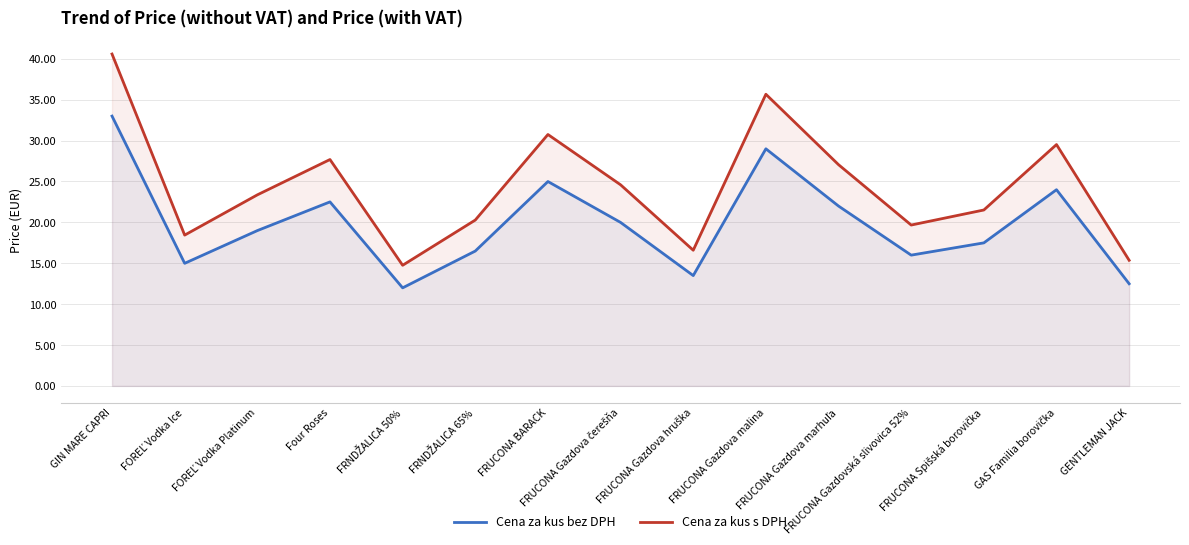

What is the difference between the Cena za kus s DPH values at FRNDŽALICA 50% and Four Roses?

12.9